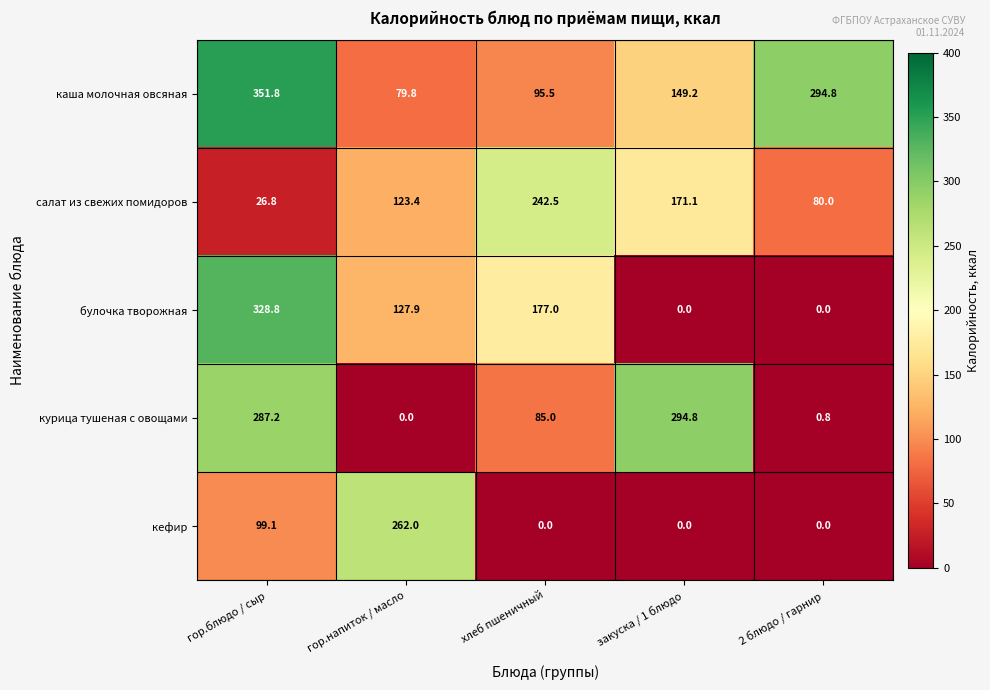

What is the average value of the булочка творожная series?

126.7